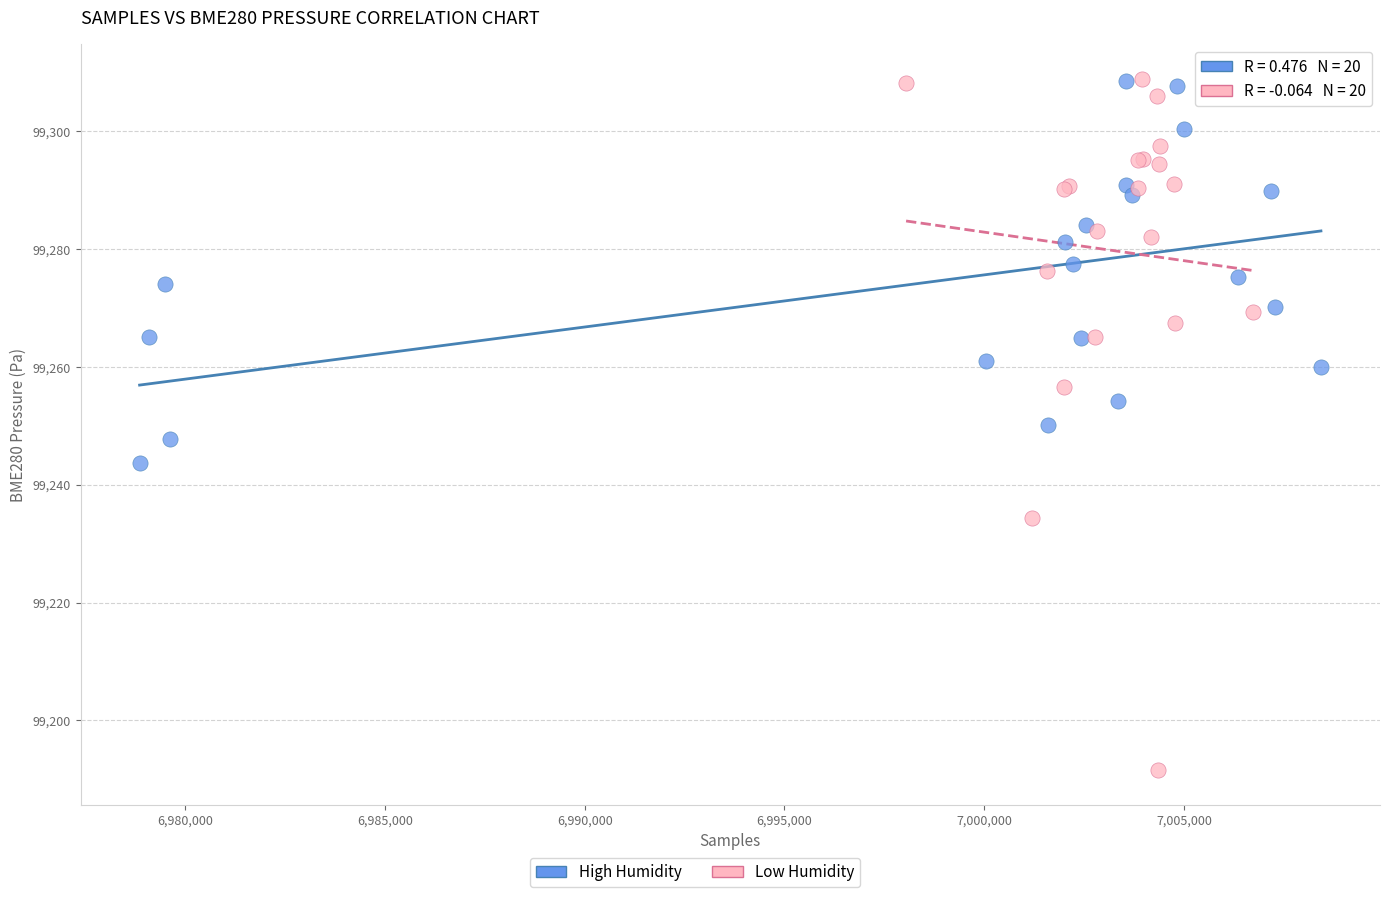

Which series has the widest spread of Y values?

Low Humidity